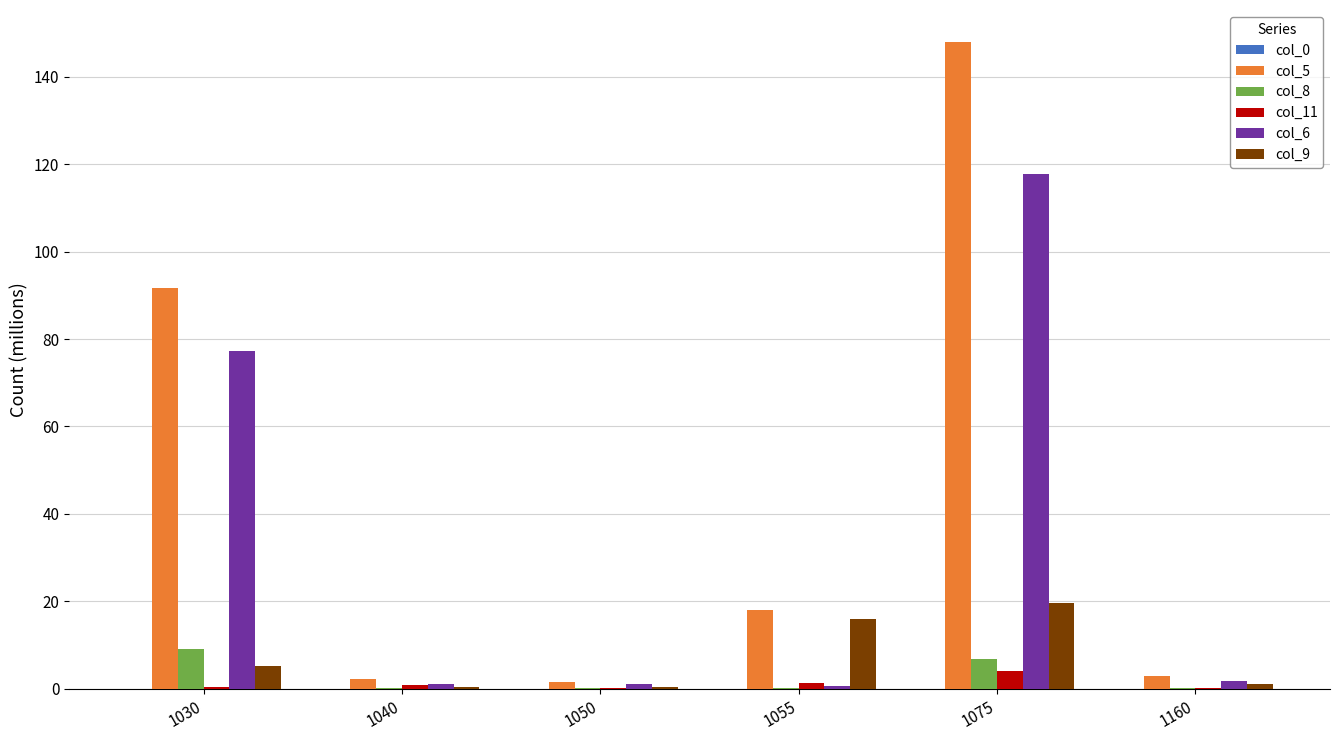

Where is col_5 nearest to the value 74?

1030